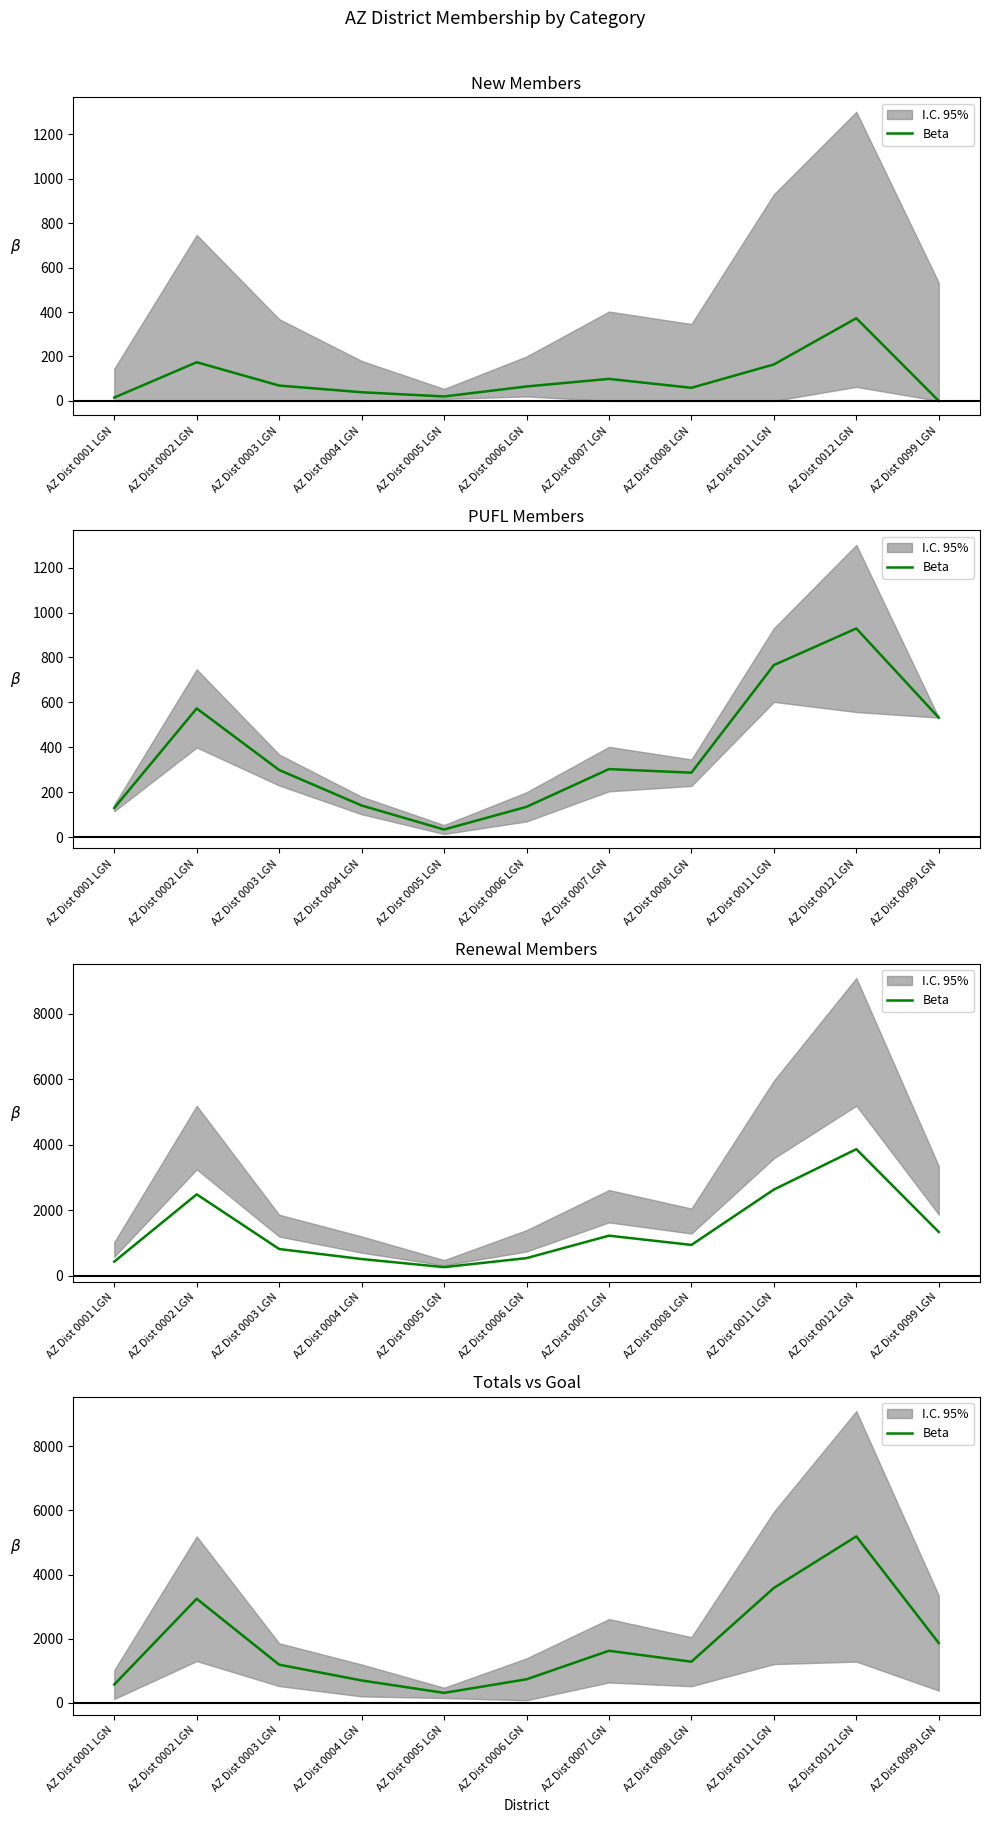

Reading right to left, extract all data points from this chart.

AZ Dist 0099 LGN=1865	AZ Dist 0012 LGN=5187	AZ Dist 0011 LGN=3582	AZ Dist 0008 LGN=1286	AZ Dist 0007 LGN=1626	AZ Dist 0006 LGN=738	AZ Dist 0005 LGN=315	AZ Dist 0004 LGN=702	AZ Dist 0003 LGN=1193	AZ Dist 0002 LGN=3245	AZ Dist 0001 LGN=575